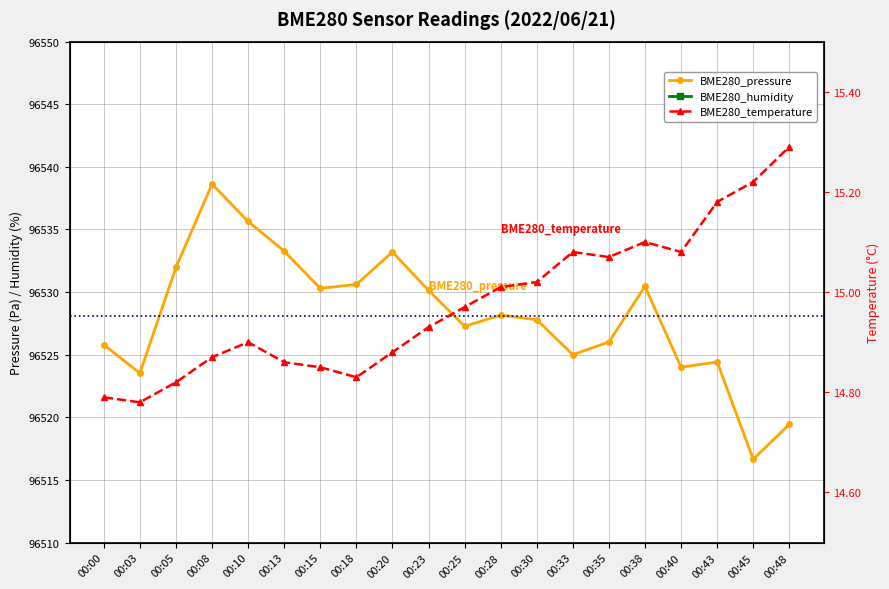

Which series changed the most between 00:08 and 00:20?

BME280_pressure